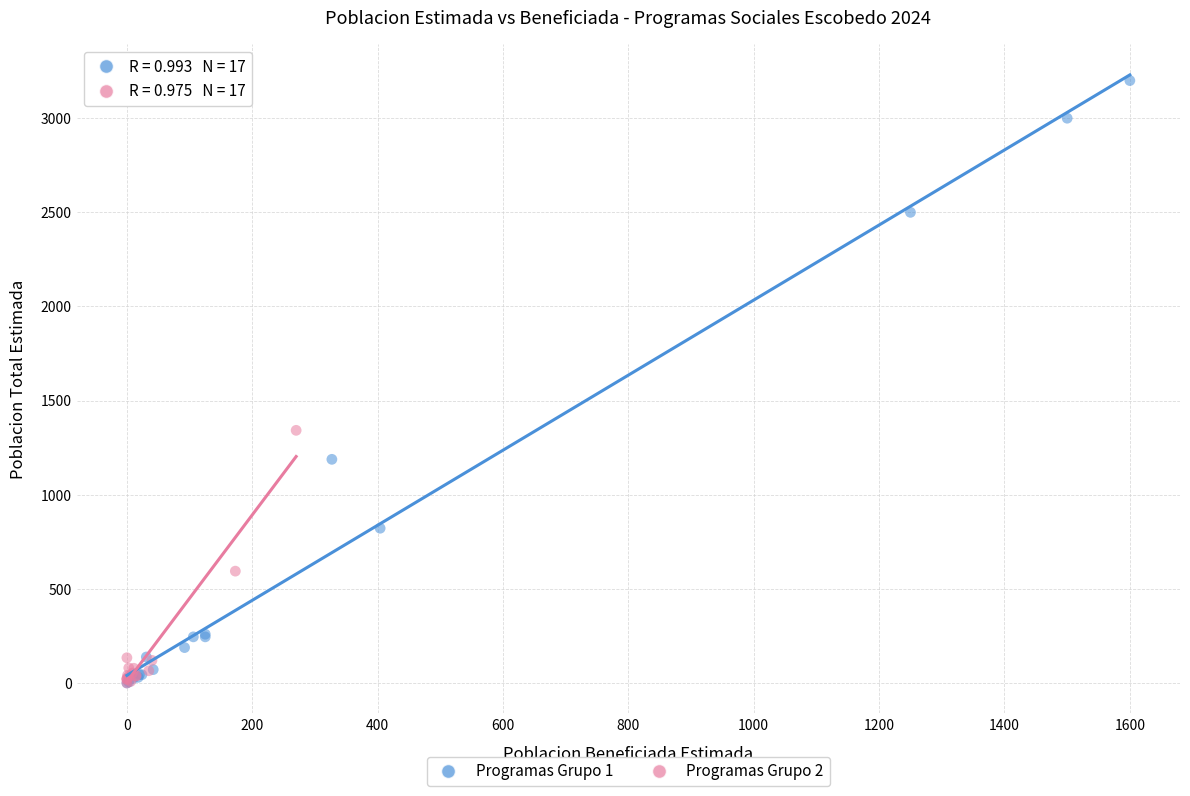

Which series reaches the maximum Y coordinate?

Programas Grupo 1